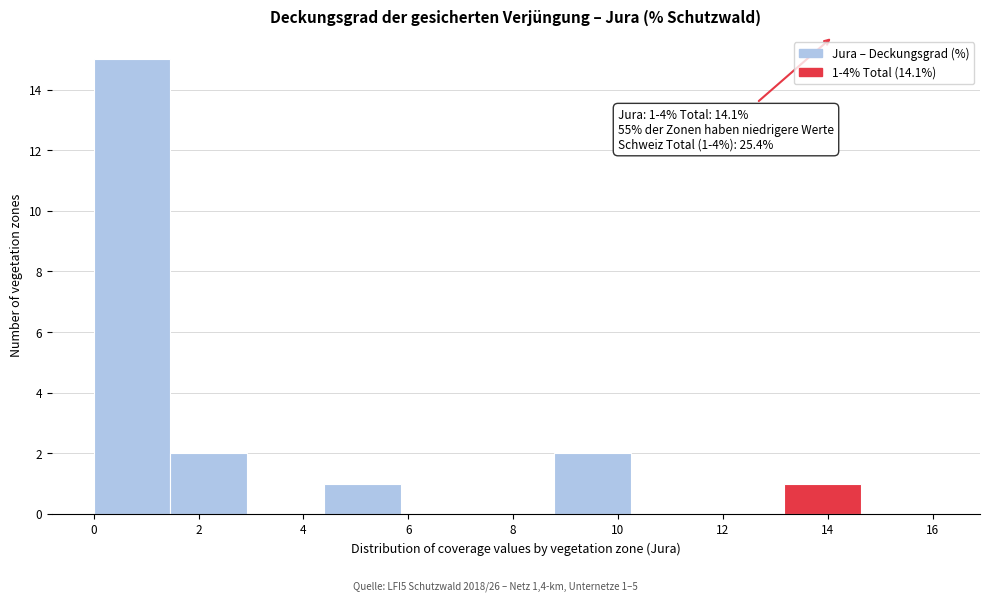

Which range on the x-axis has the tallest bar?

0.0 to 1.4